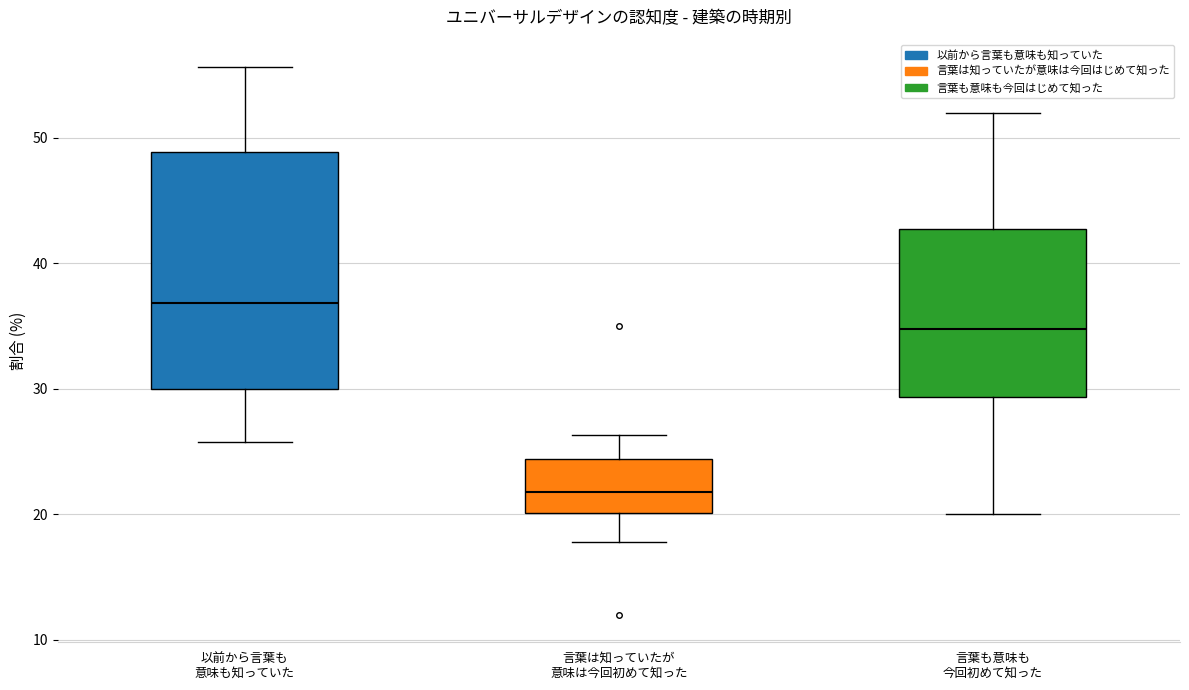

Reading left to right, transcribe this box plot: for each box, give where its median line is, the range the box spans, and where its two whiskers end, as read against the y-axis. The values are not printed on the chart, so give them approximately, as read against the axis.

以前から言葉も 意味も知っていた: median 37, box 30 to 49, whiskers 26 to 56
言葉は知っていたが 意味は今回初めて知った: median 22, box 20 to 24, whiskers 18 to 26
言葉も意味も 今回初めて知った: median 35, box 29 to 43, whiskers 20 to 52